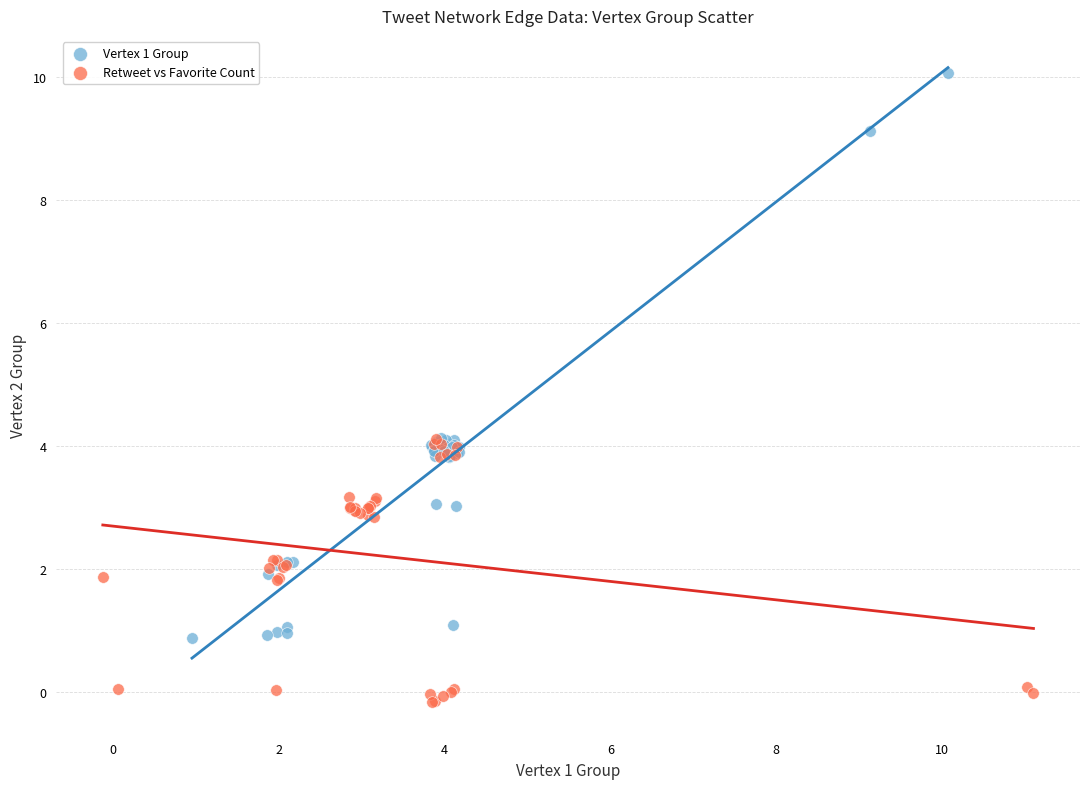

Which series contains the highest Y value?

Vertex 1 Group